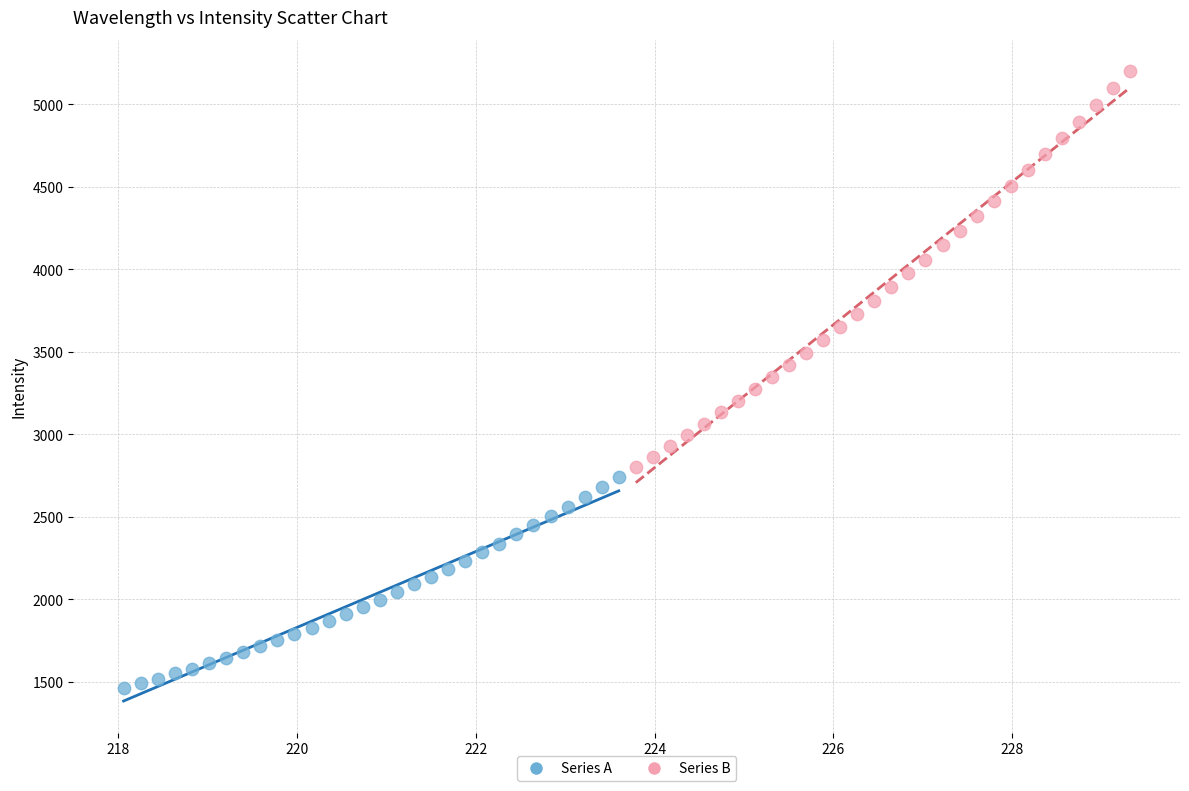

Which series reaches the maximum Y coordinate?

Series B